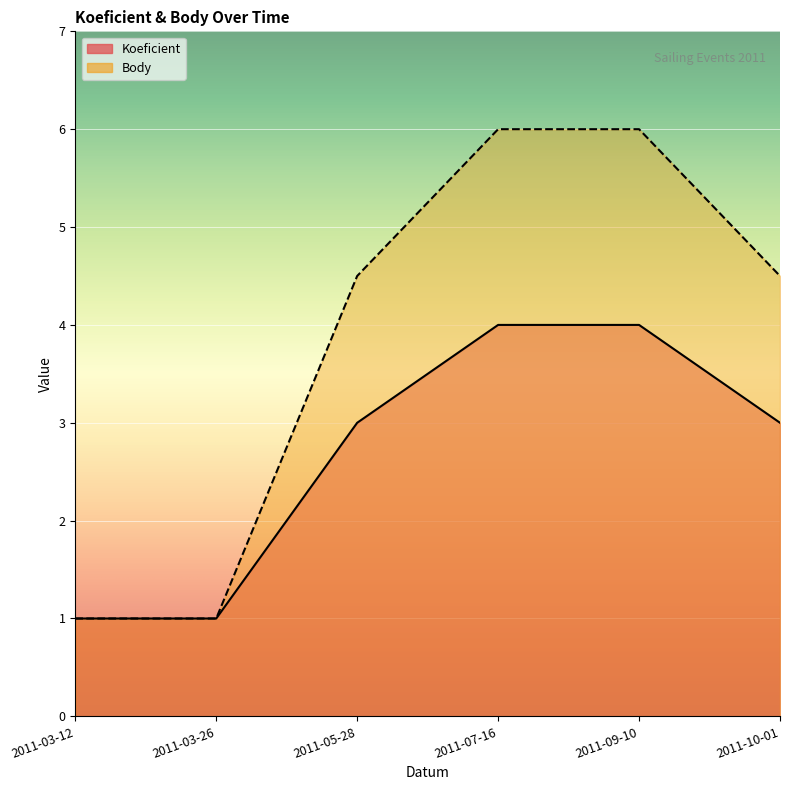

Count the number of categories in the chart.

6